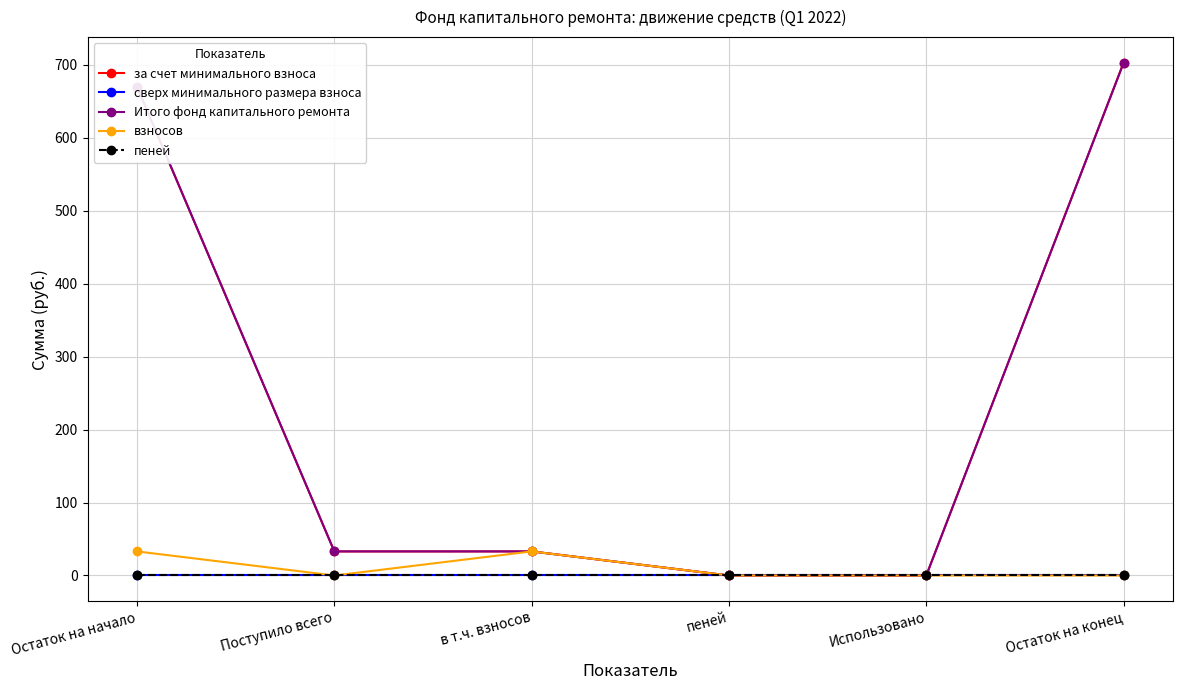

Is it true that пеней equals 0.0 at Поступило всего?

True